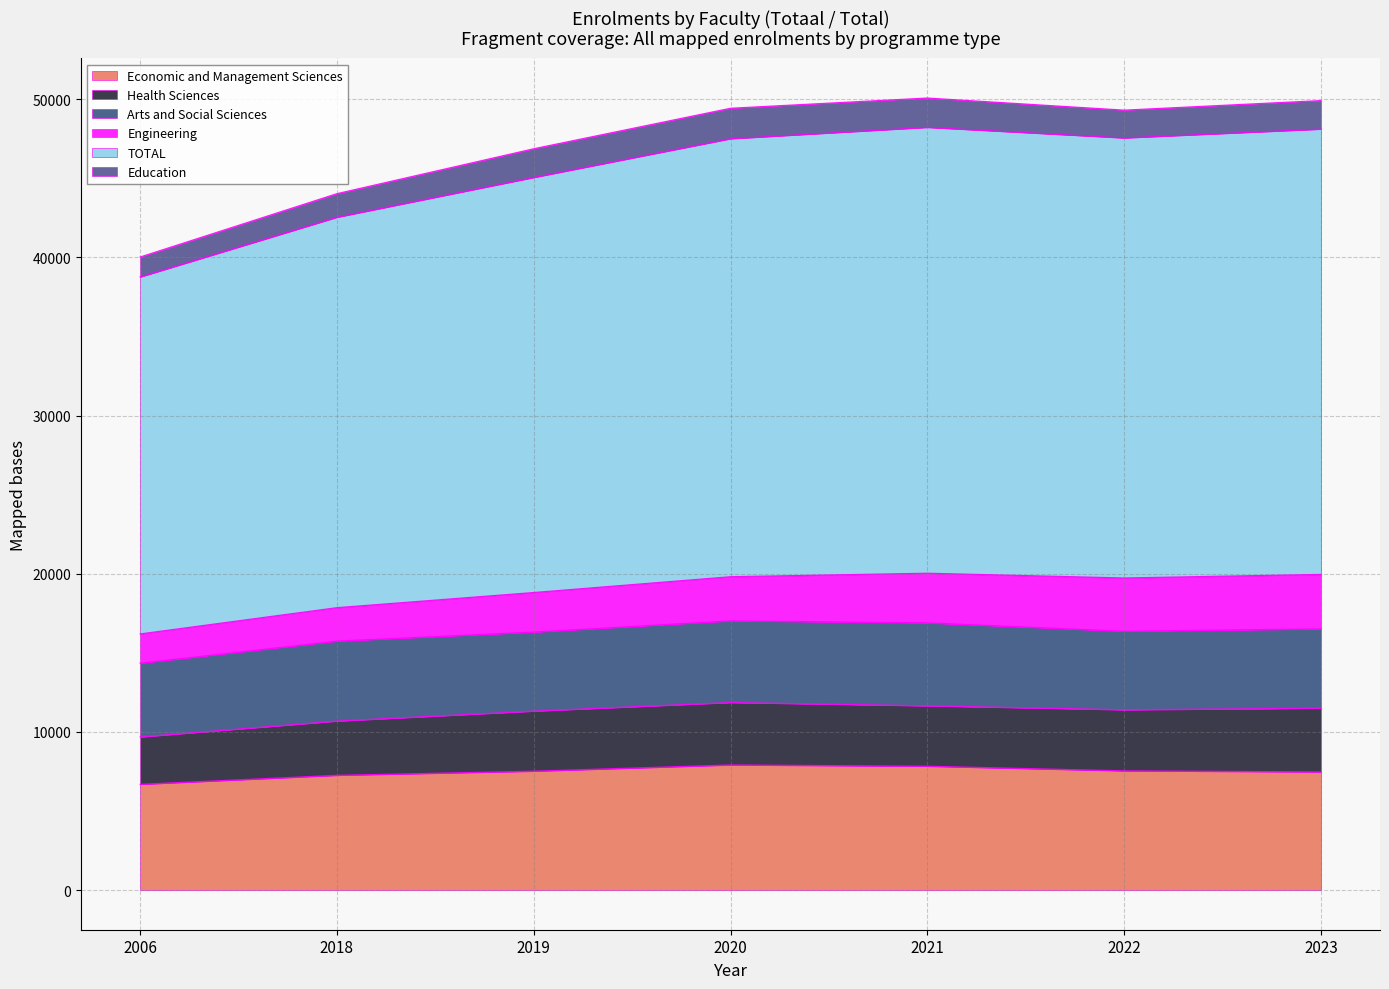

True or false: TOTAL and Economic and Management Sciences cross at least once.

False